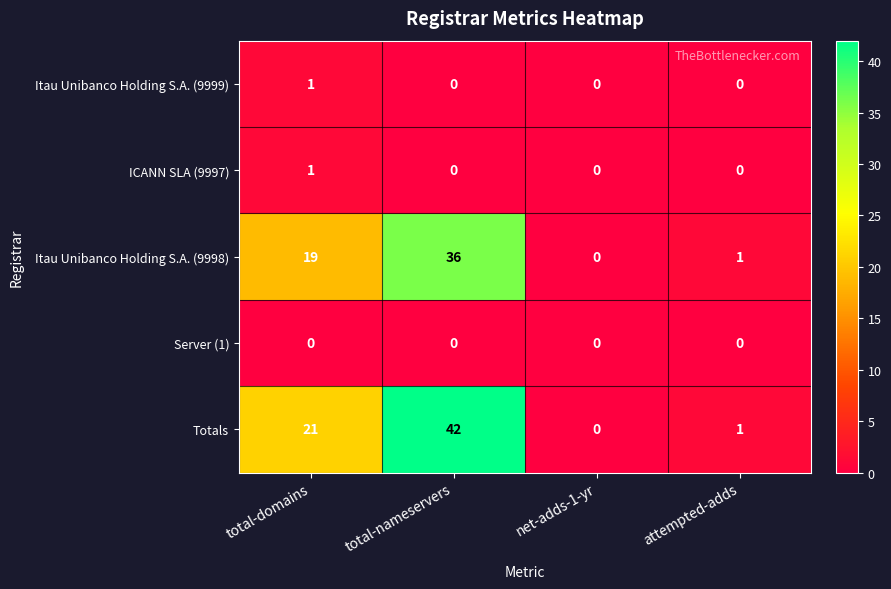

What is the difference between the maximum and minimum values in the Totals series?

42